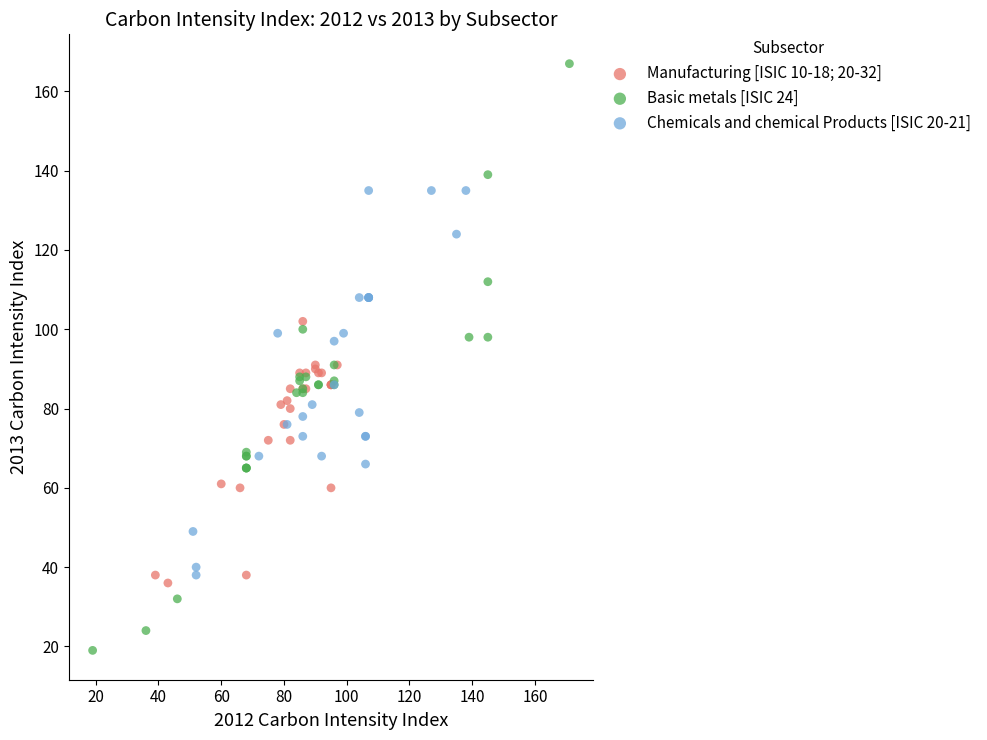

Which series reaches the maximum Y coordinate?

Basic metals [ISIC 24]